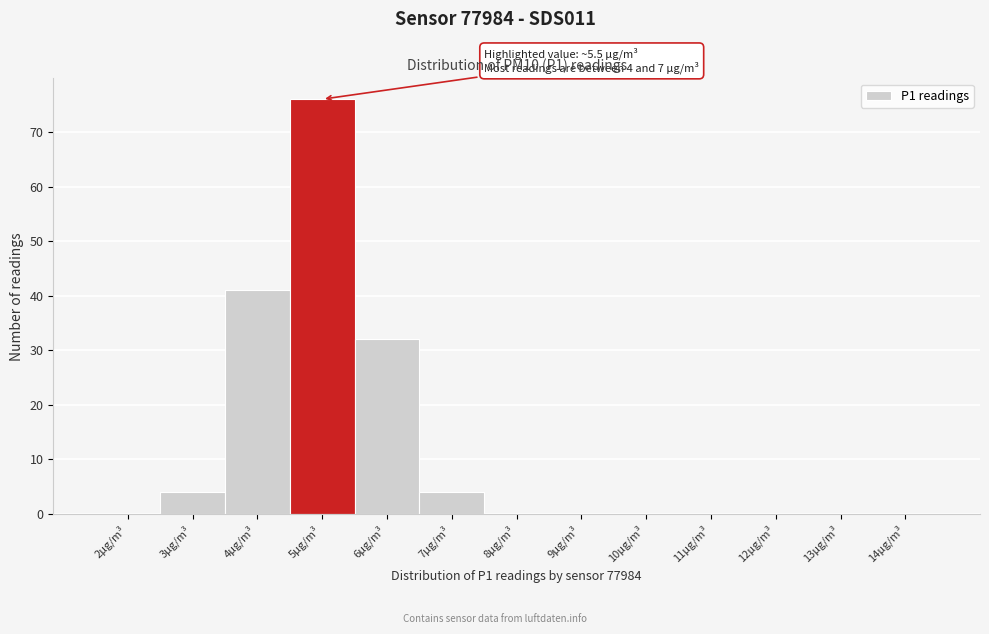

Reading right to left, what are all the values shown in this chart?

14μg/m³=0	13μg/m³=0	12μg/m³=0	11μg/m³=0	10μg/m³=0	9μg/m³=0	8μg/m³=0	7μg/m³=4	6μg/m³=32	5μg/m³=76	4μg/m³=41	3μg/m³=4	2μg/m³=0